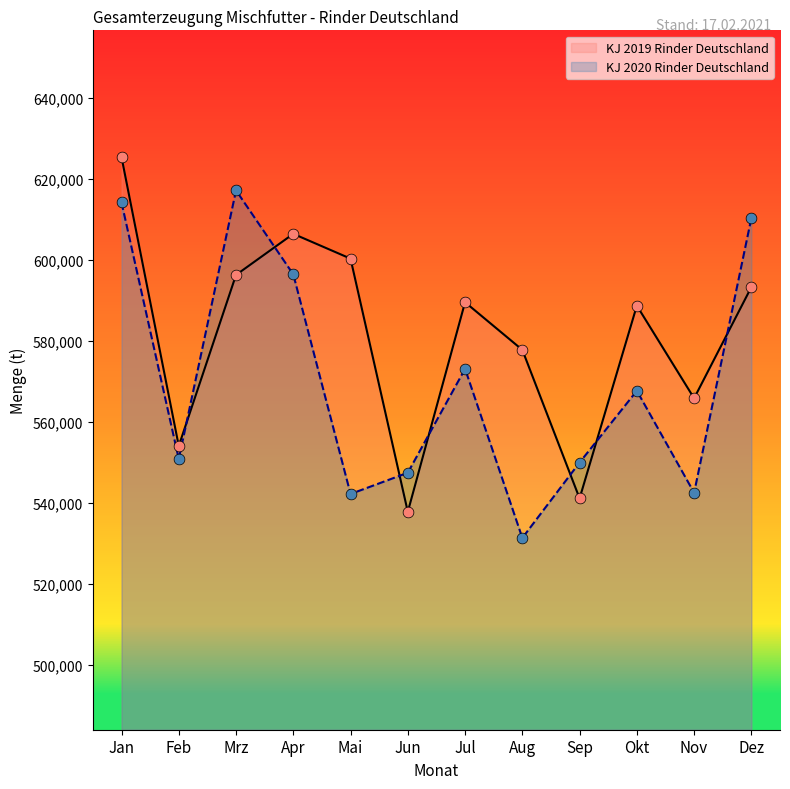

Which series contains the highest Y value?

KJ 2019 Rinder Deutschland